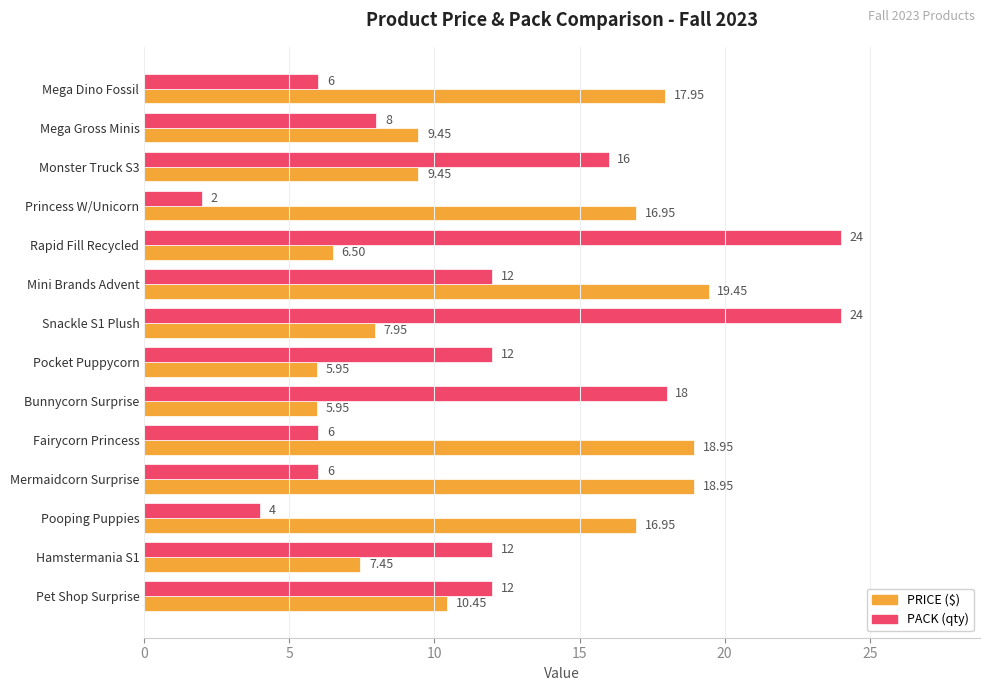

At which category is the sum across all series the highest?

Snackle S1 Plush